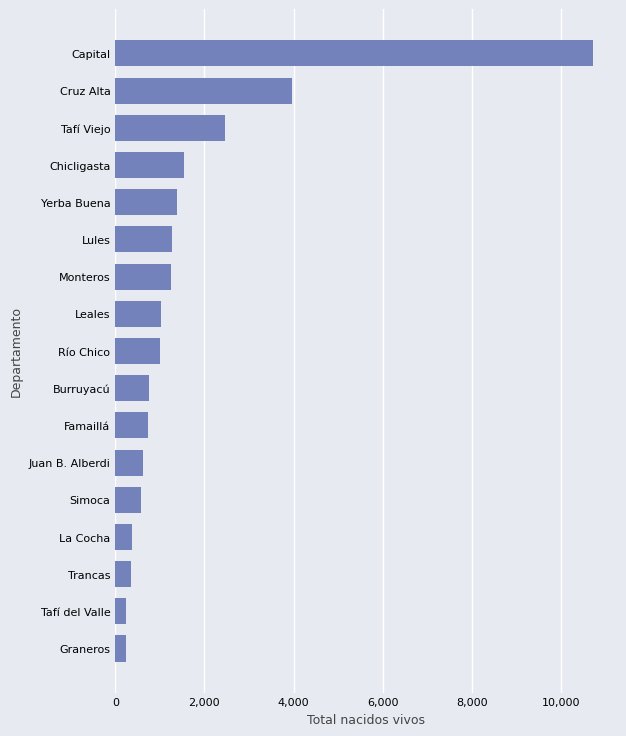

How many data points are less than 993?

8